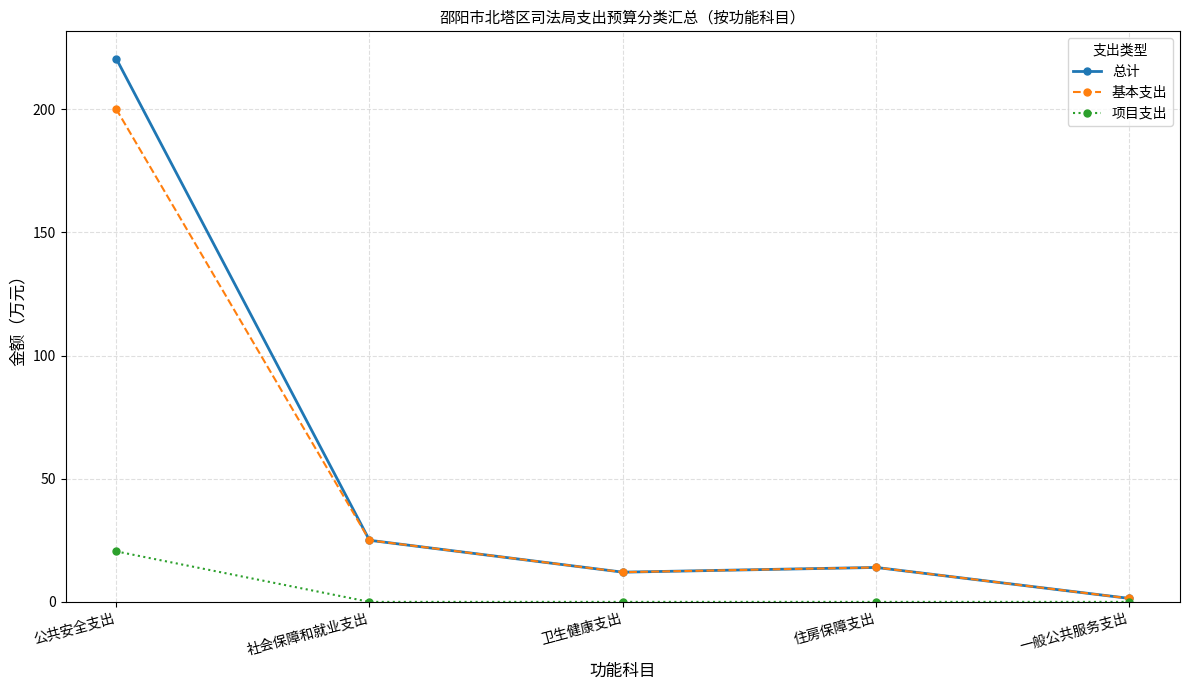

Read the 基本支出 value at 一般公共服务支出.

1.4